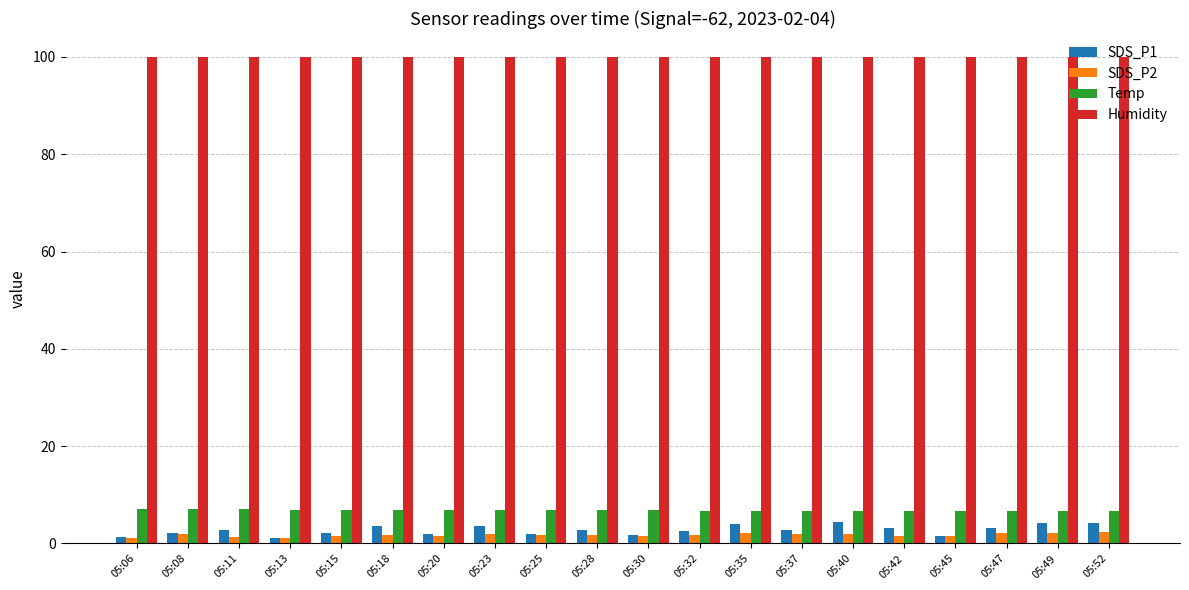

What is the greatest value displayed?

99.9